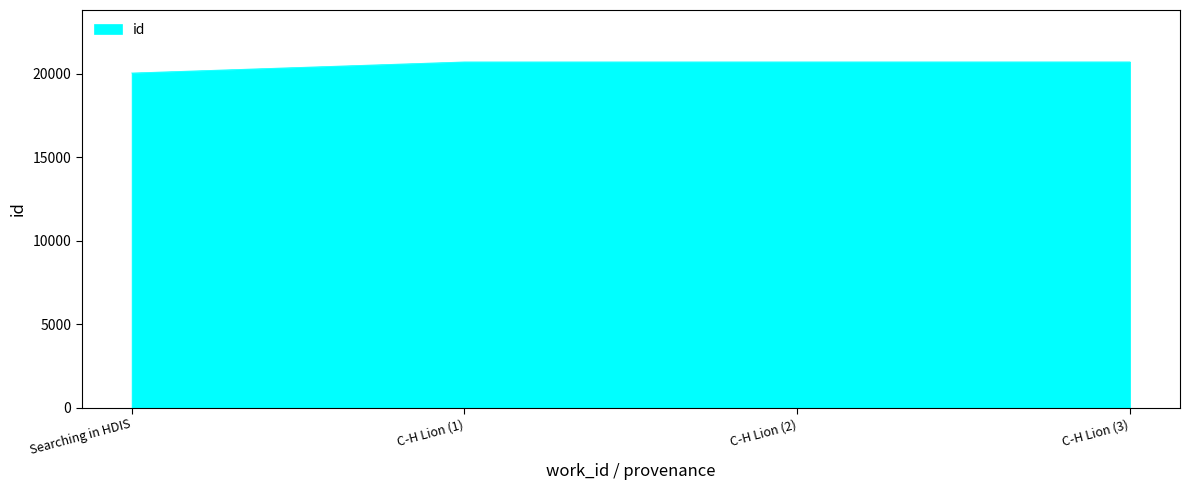

What is the minimum value shown in the chart?

20040